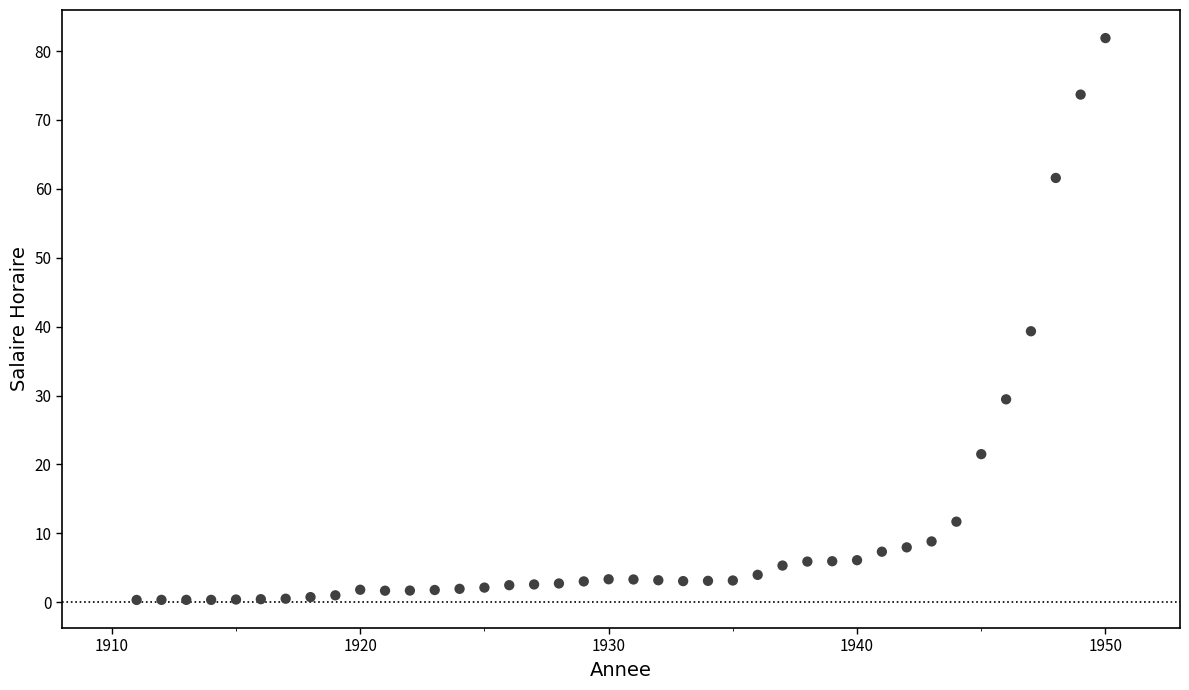

What Y value in the scatter plot is closest to 41?

39.3